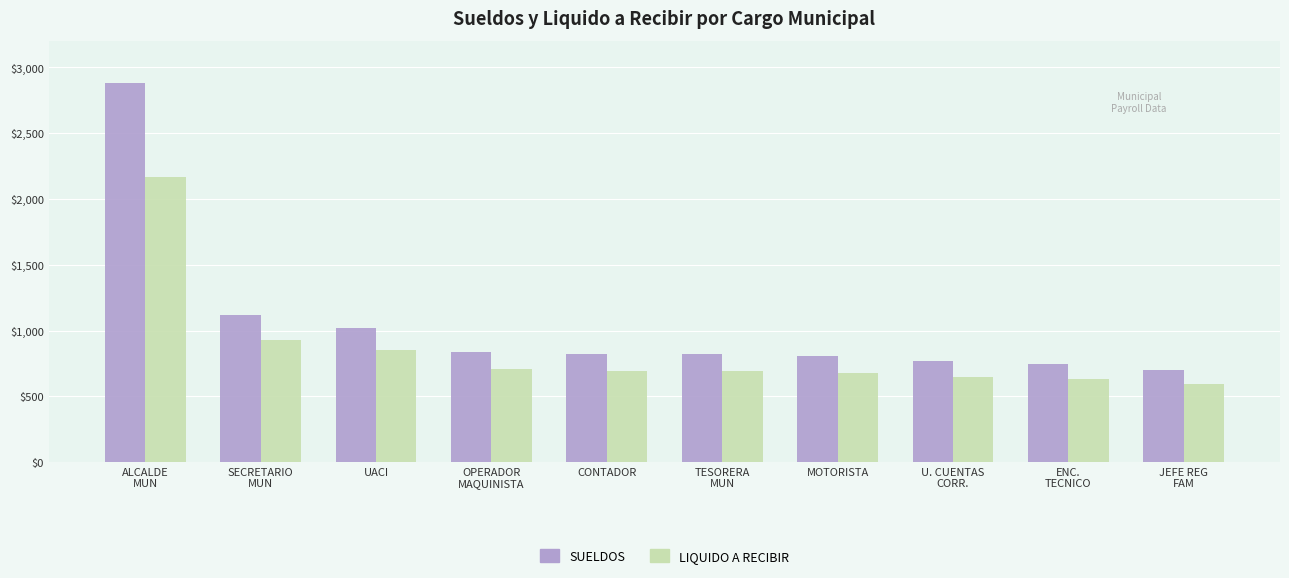

What is the difference between the highest and lowest values at SECRETARIO
MUN?

194.0